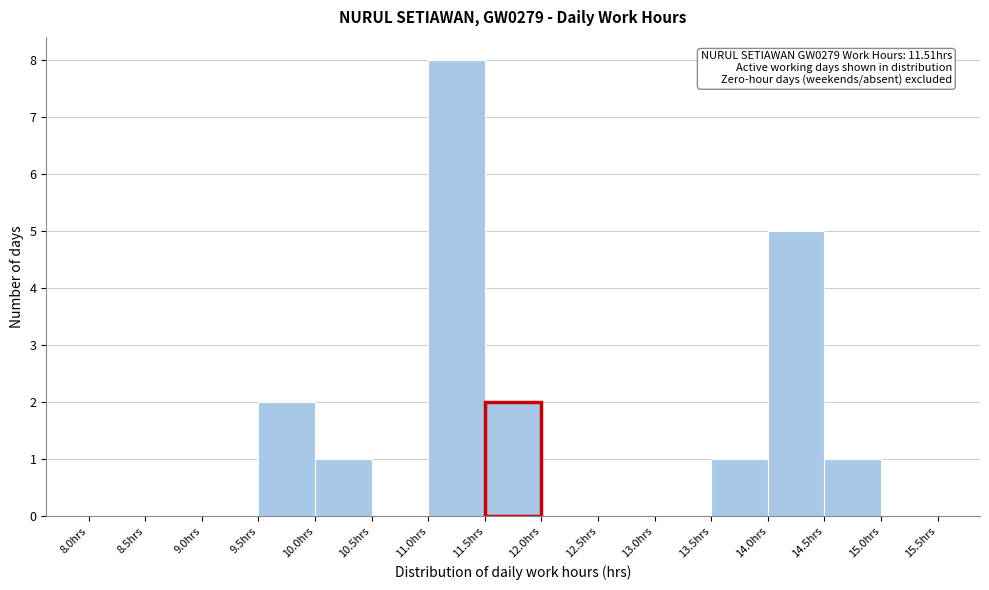

Which range on the x-axis has the tallest bar?

11.0 to 11.5